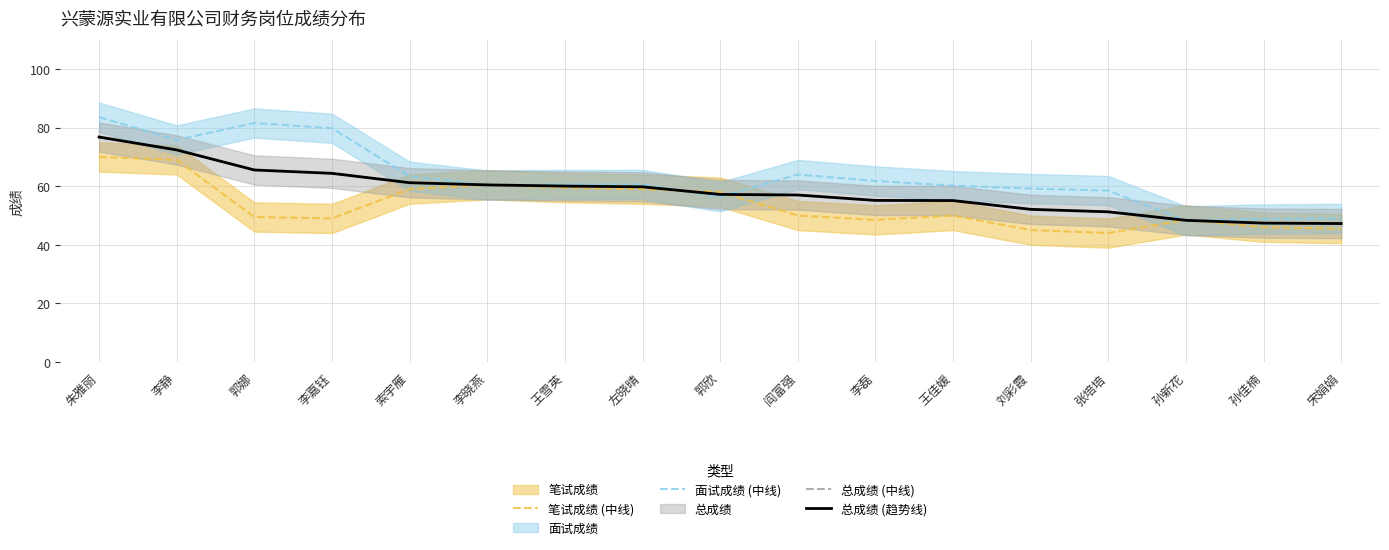

Reading left to right, transcribe all the data shown in this chart.

笔试成绩 (中线): 朱雅丽=70.0	李静=69.0	郭娜=49.5	李嘉钰=49.0	索宇雁=59.0	李晓燕=60.5	王雪英=59.5	左晓晴=59.0	郭欣=58.0	阎富强=50.0	李磊=48.5	王佳媛=50.0	刘彩霞=45.0	张培培=44.0	孙新花=48.5	孙佳楠=46.0	宋娟娟=45.5
面试成绩 (中线): 朱雅丽=83.6	李静=75.8	郭娜=81.6	李嘉钰=79.8	索宇雁=63.4	李晓燕=60.4	王雪英=60.6	左晓晴=60.6	郭欣=56.4	阎富强=64.0	李磊=61.8	王佳媛=60.2	刘彩霞=59.2	张培培=58.5	孙新花=48.2	孙佳楠=48.8	宋娟娟=49.0
总成绩 (中线): 朱雅丽=76.8	李静=72.4	郭娜=65.5	李嘉钰=64.4	索宇雁=61.2	李晓燕=60.5	王雪英=60.0	左晓晴=59.8	郭欣=57.2	阎富强=57.0	李磊=55.1	王佳媛=55.1	刘彩霞=52.1	张培培=51.2	孙新花=48.4	孙佳楠=47.4	宋娟娟=47.2
总成绩 (趋势线): 朱雅丽=76.8	李静=72.4	郭娜=65.5	李嘉钰=64.4	索宇雁=61.2	李晓燕=60.5	王雪英=60.0	左晓晴=59.8	郭欣=57.2	阎富强=57.0	李磊=55.1	王佳媛=55.1	刘彩霞=52.1	张培培=51.2	孙新花=48.4	孙佳楠=47.4	宋娟娟=47.2